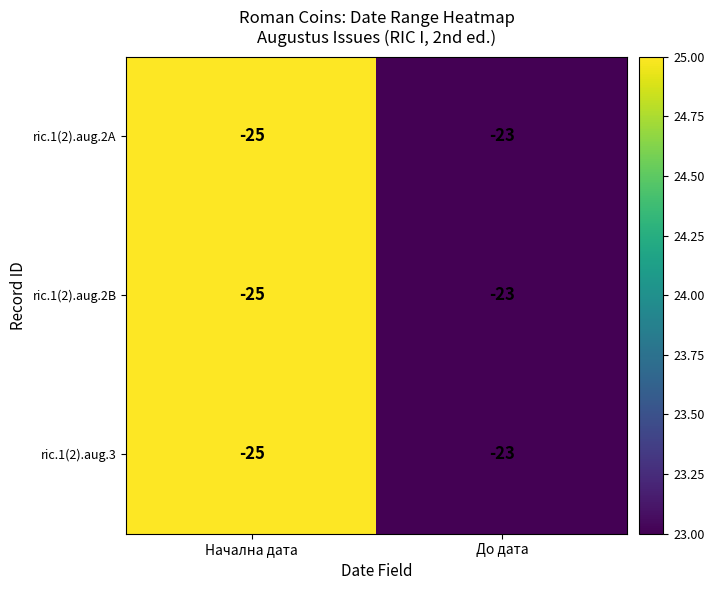

What is the smallest value displayed?

-25